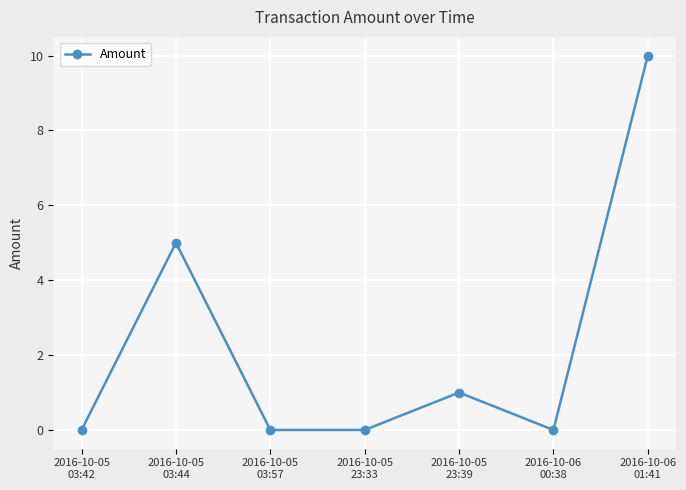

Reading left to right, list all the values displayed in this chart.

2016-10-05
03:42=0	2016-10-05
03:44=5	2016-10-05
03:57=0	2016-10-05
23:33=0	2016-10-05
23:39=1	2016-10-06
00:38=0	2016-10-06
01:41=10